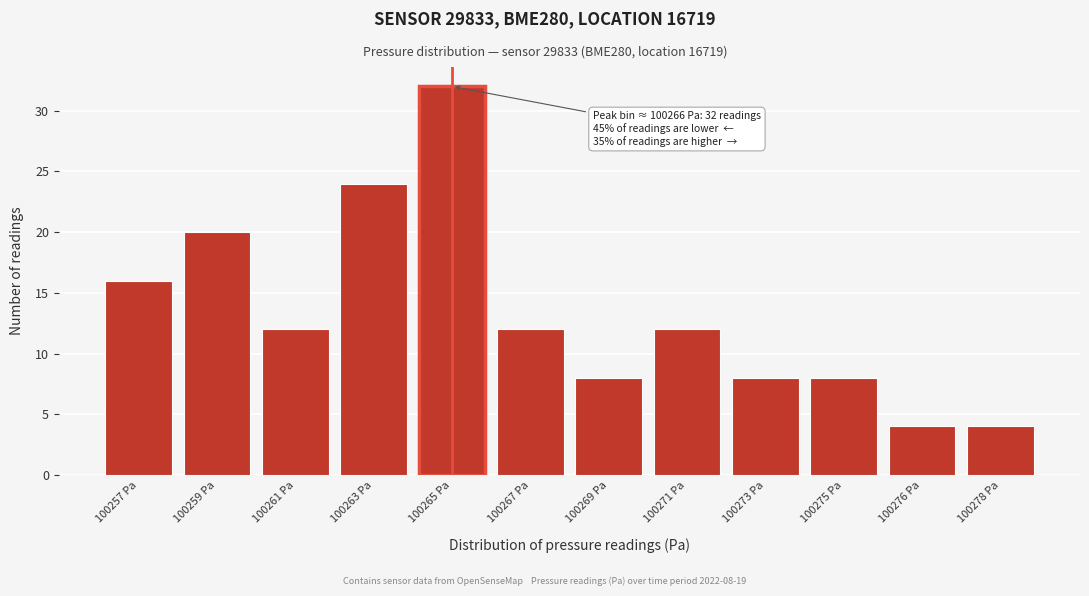

Reading left to right, what are all the values shown in this chart?

16	20	12	24	32	12	8	12	8	8	4	4